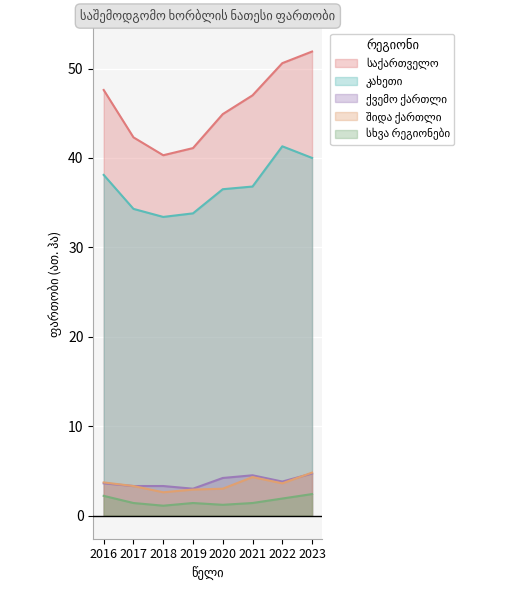

List the labels in order of კახეთი value, smallest first.

2018, 2019, 2017, 2020, 2021, 2016, 2023, 2022